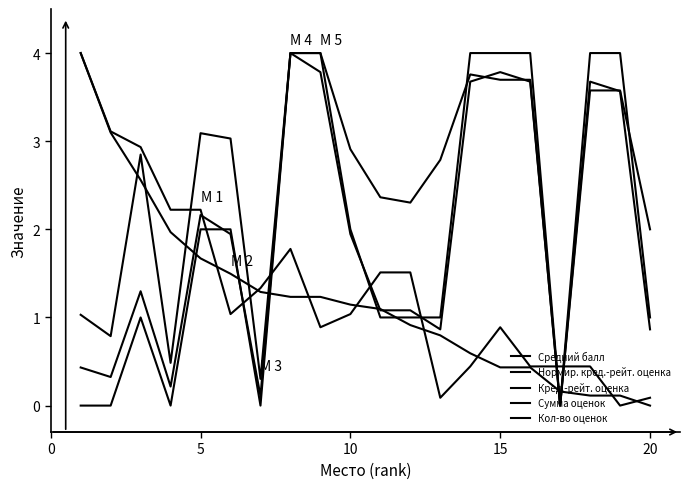

How many values in the Кол-во оценок series are below 2?

10